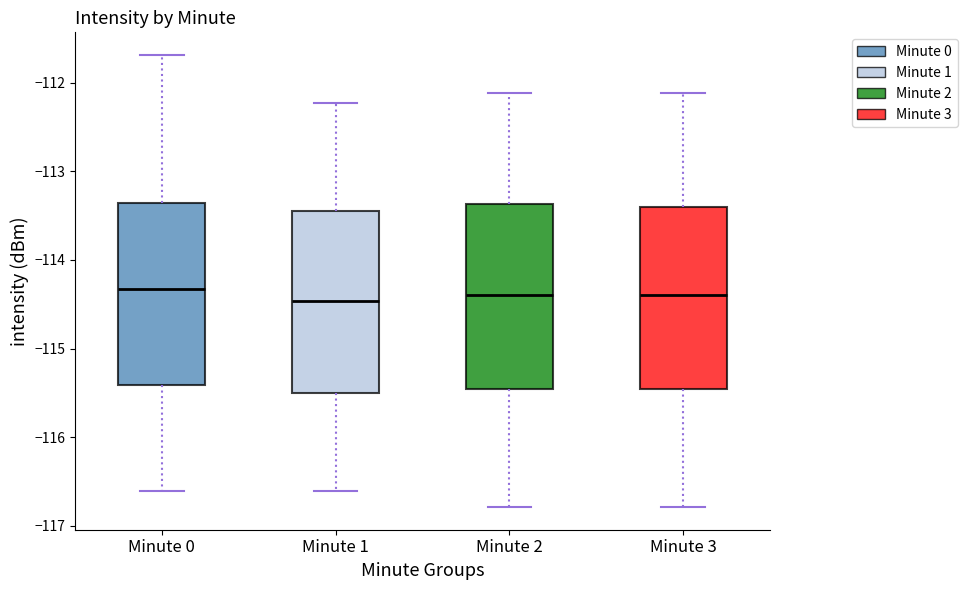

Where does the upper whisker of the box for Minute 0 end on the y-axis? The values are not printed on the chart, so give them approximately, as read against the axis.

-111.7